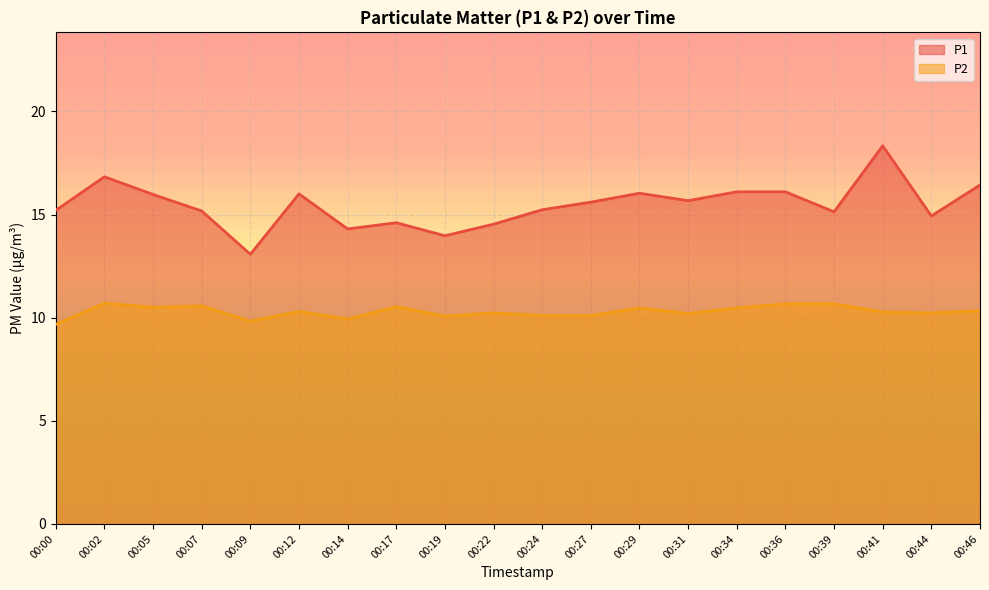

Reading left to right, what are all the values shown in this chart?

P1: 15.2	16.8	16.0	15.2	13.1	16.0	14.3	14.6	14.0	14.5	15.2	15.6	16.0	15.7	16.1	16.1	15.1	18.3	14.9	16.4
P2: 9.7	10.7	10.5	10.6	9.8	10.3	9.9	10.5	10.1	10.2	10.1	10.1	10.5	10.2	10.5	10.7	10.7	10.3	10.2	10.3